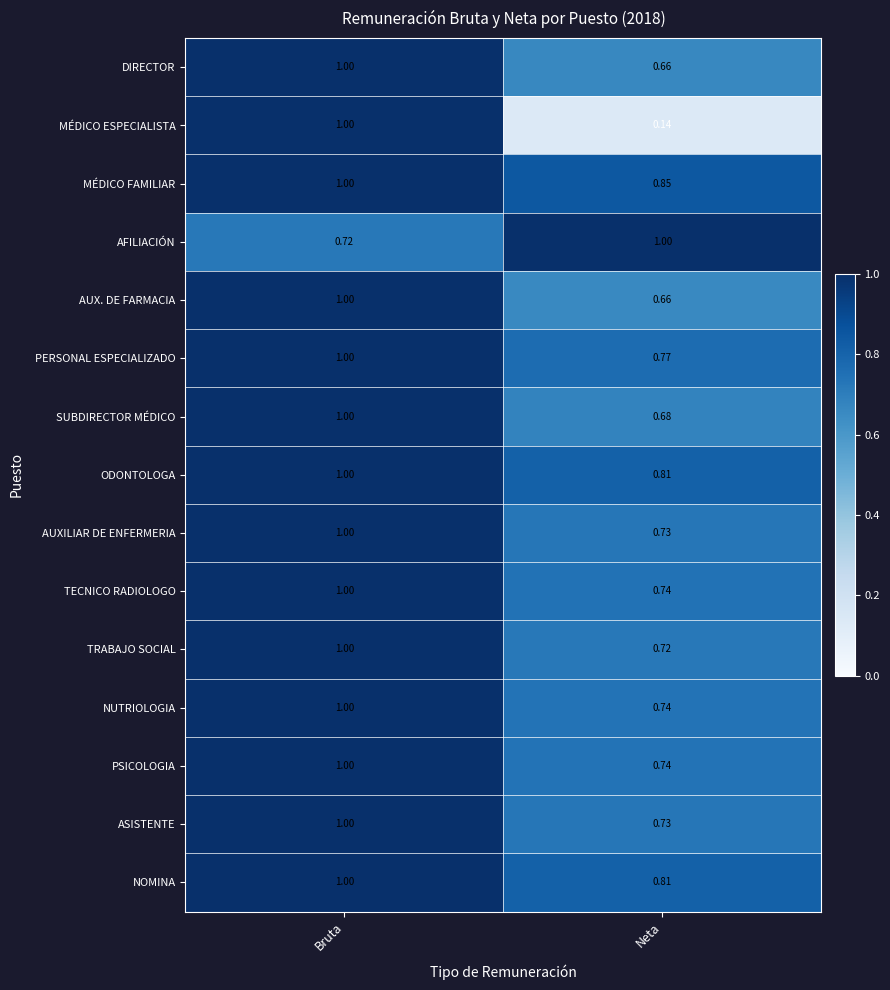

What is the maximum value shown in the chart?

1.0